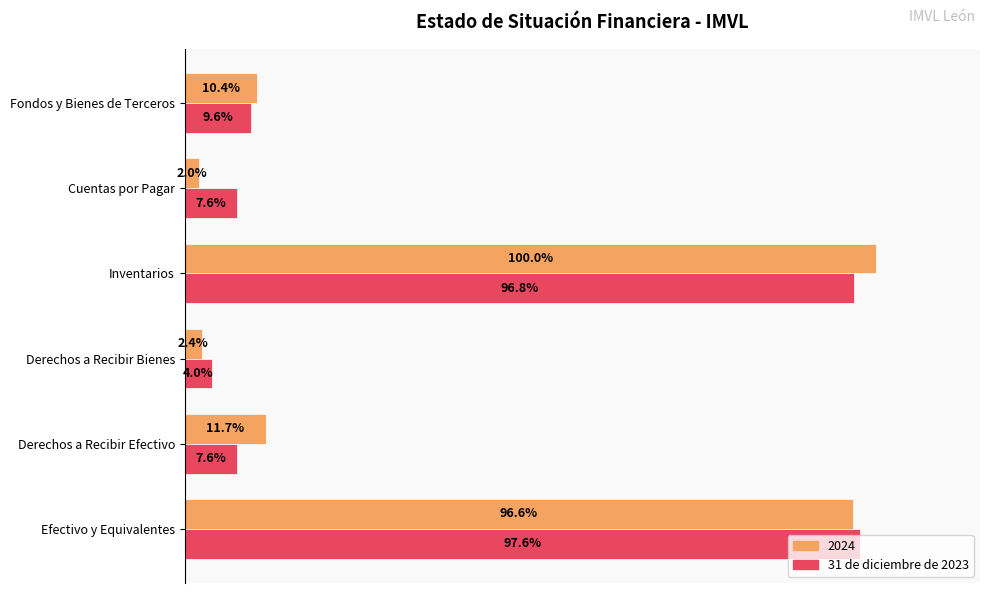

Where is 2024 nearest to the value 51?

Derechos a Recibir Efectivo